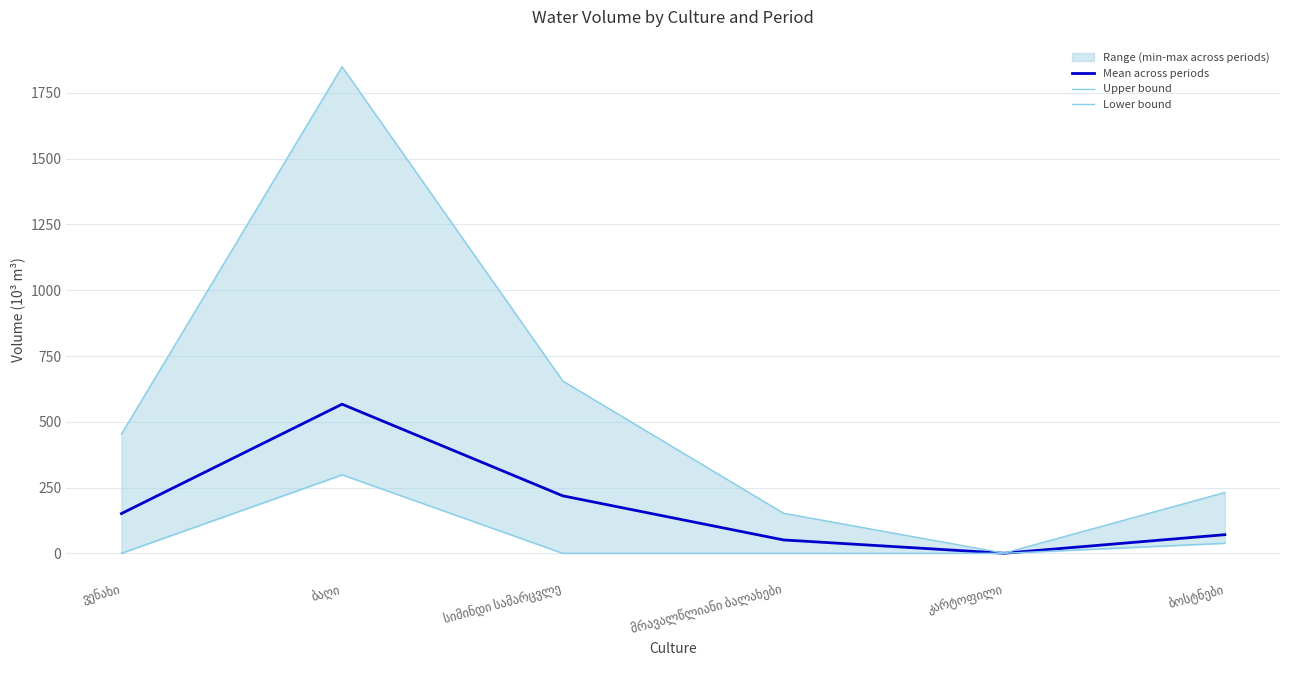

How many interior local valleys does the Mean across periods series have?

1